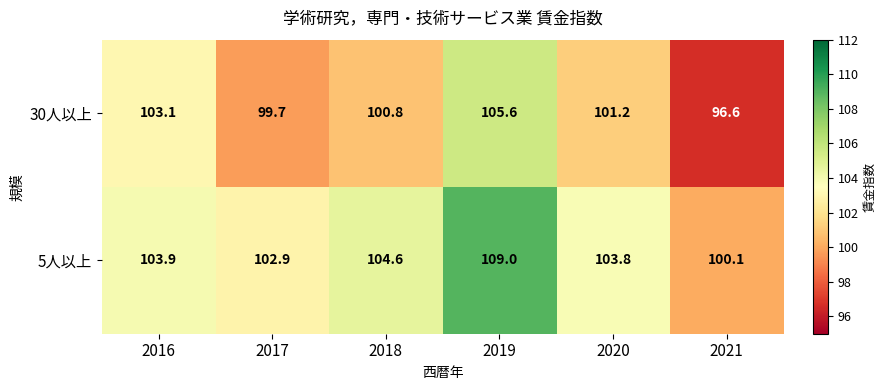

What is the sum of all 30人以上 values?

607.0